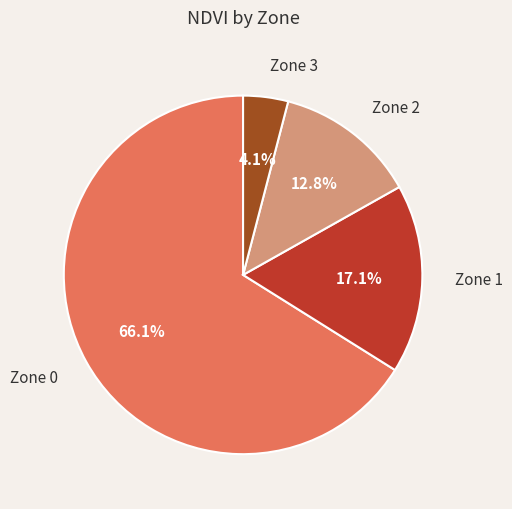

To the nearest percent, what is the average slice percentage?

25%